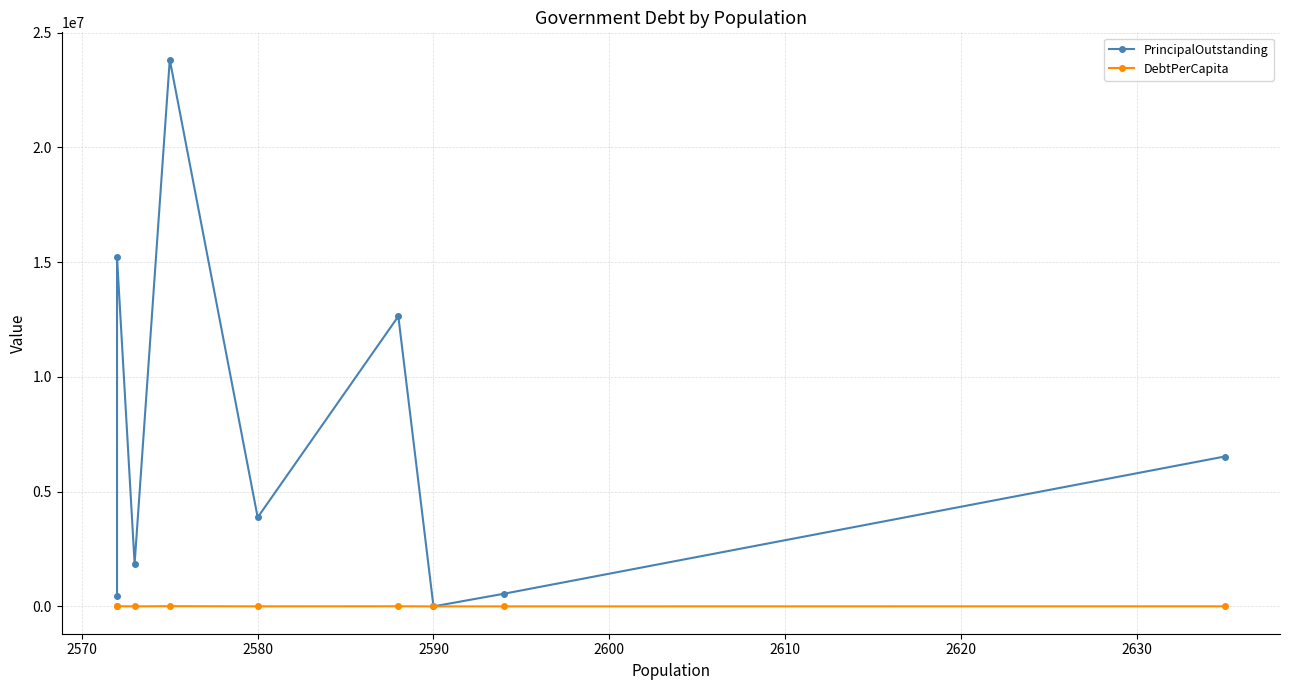

In PrincipalOutstanding, how many points are lower than both neighbors (excluding endpoints)?

3